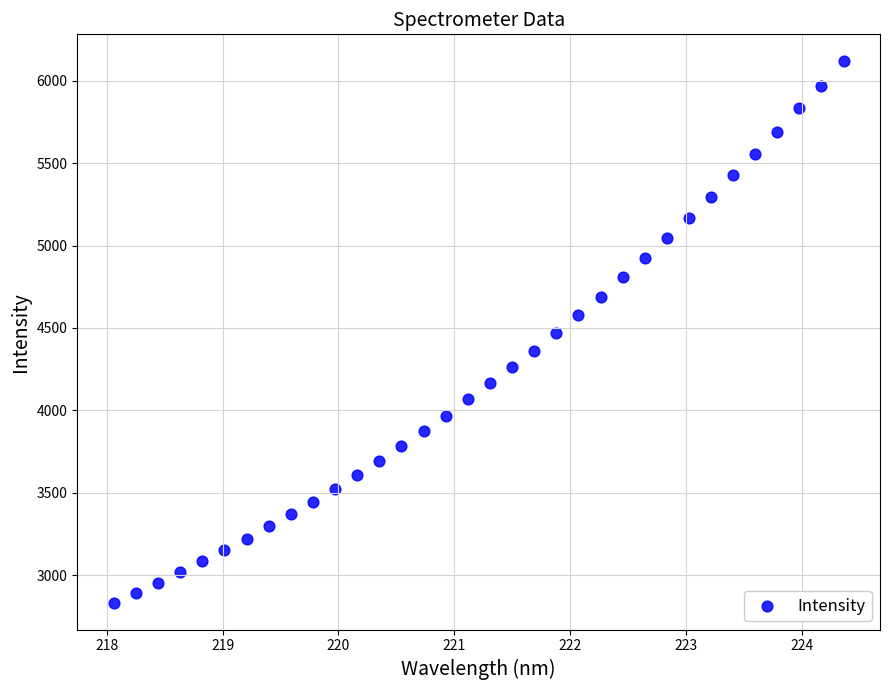

What is the range of Y values (max minus min)?

3284.4